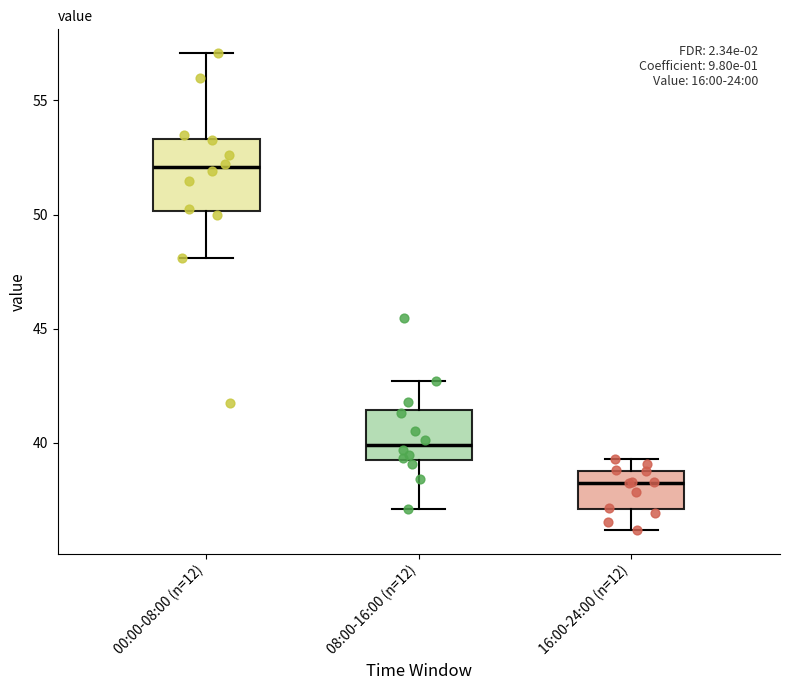

Reading left to right, transcribe this box plot: for each box, give where its median line is, the range the box spans, and where its two whiskers end, as read against the y-axis. The values are not printed on the chart, so give them approximately, as read against the axis.

00:00-08:00 (n=12): median 52.0, box 50.0 to 53.5, whiskers 48.0 to 57.0
08:00-16:00 (n=12): median 40.0, box 39.5 to 41.5, whiskers 37.0 to 42.5
16:00-24:00 (n=12): median 38.5, box 37.0 to 39.0, whiskers 36.0 to 39.5